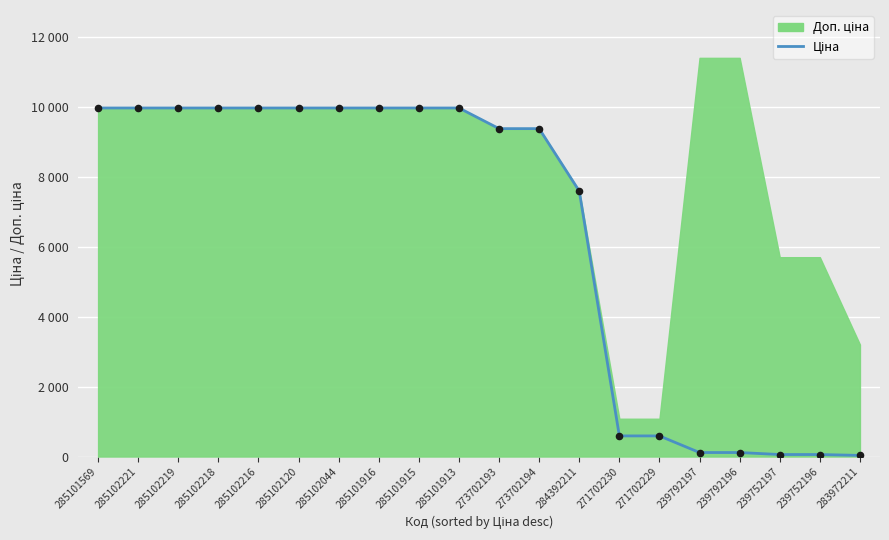

Which has a higher value, 285101916 or 271702230?

285101916